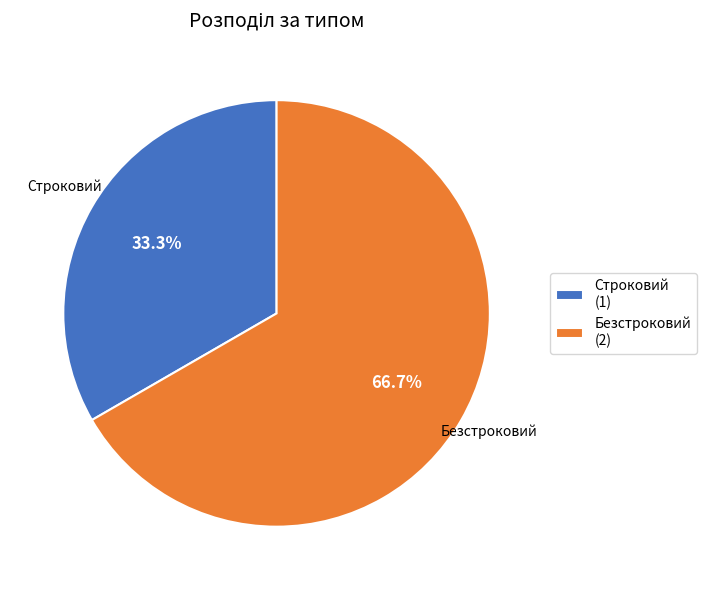

Does Строковий represent more than half of the total?

No